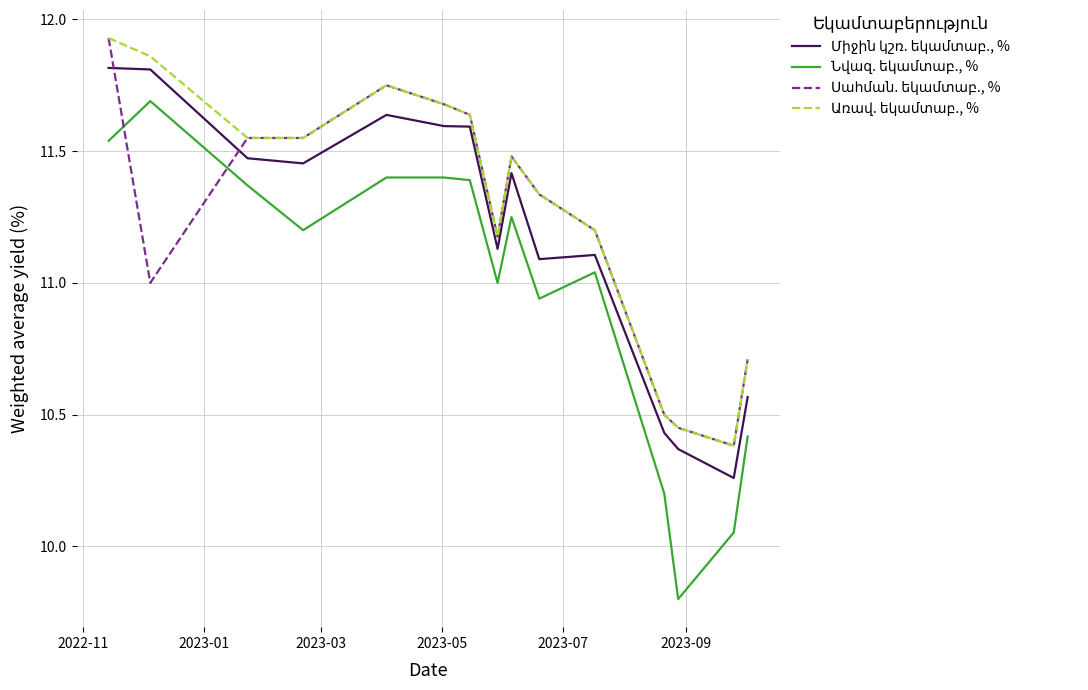

True or false: Նվազ. եկամտաբ., % and Միջին կշռ. եկամտաբ., % intersect in this chart.

False